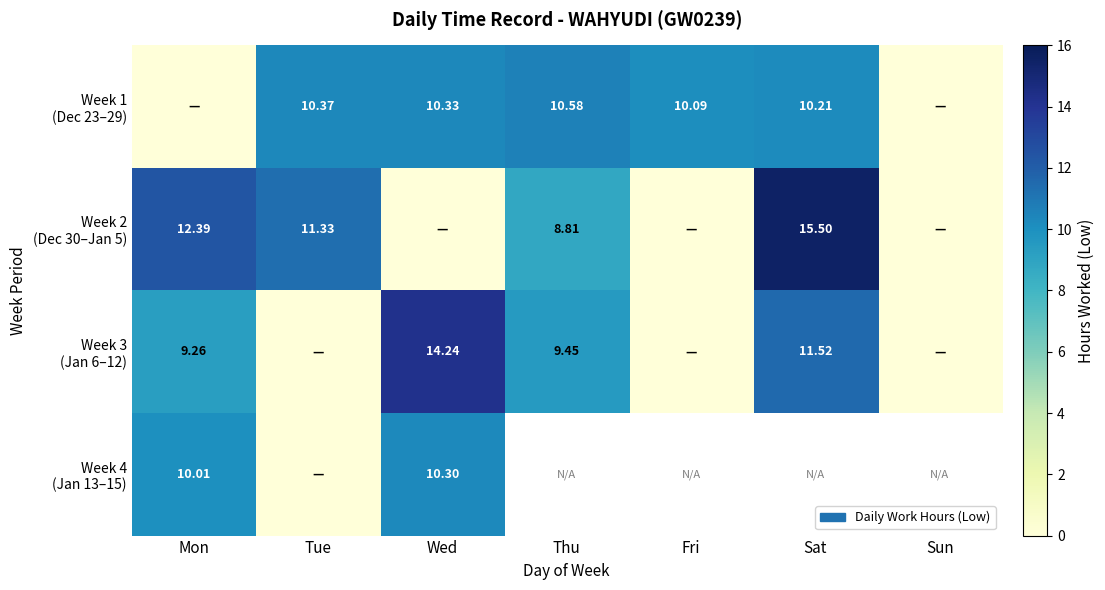

What is the difference between the highest and lowest values at Fri?

10.1